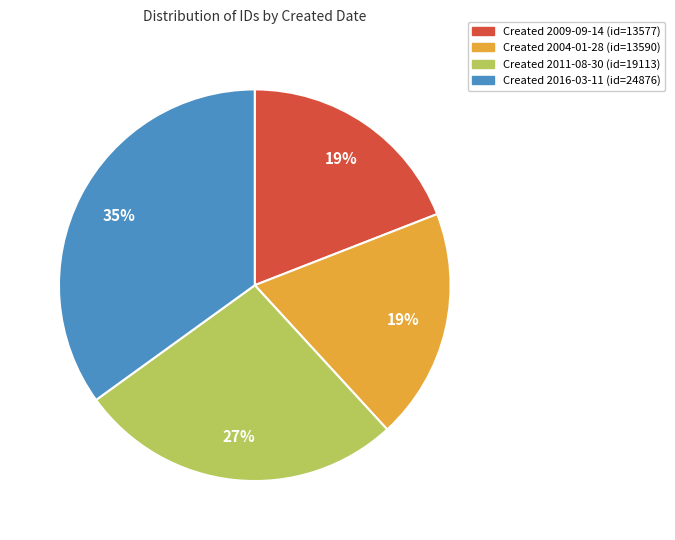

Is there any slice that represents more than half of the pie?

No